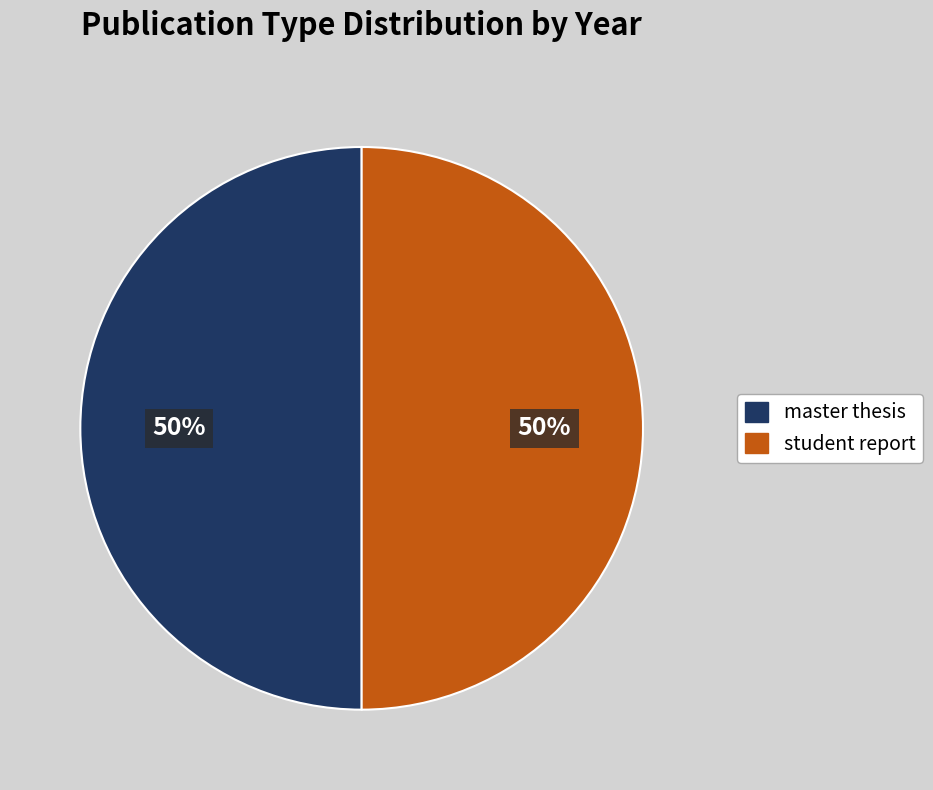

The master thesis slice represents 56% of the pie. True or false?

False